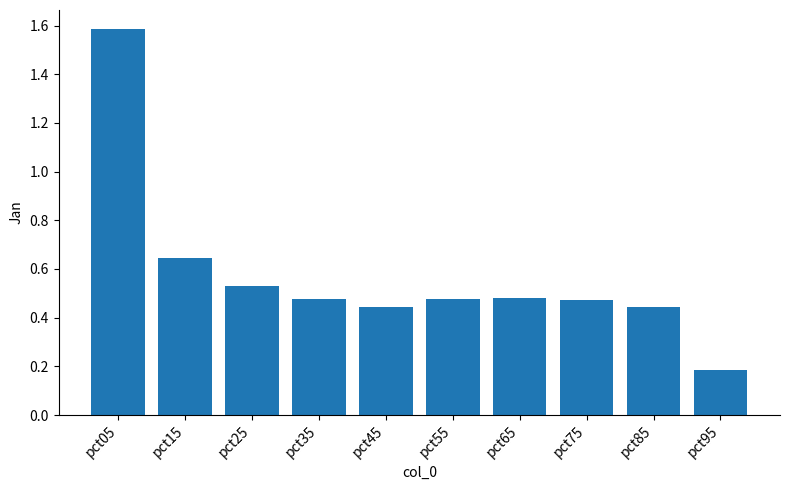

What is the minimum value shown in the chart?

0.2